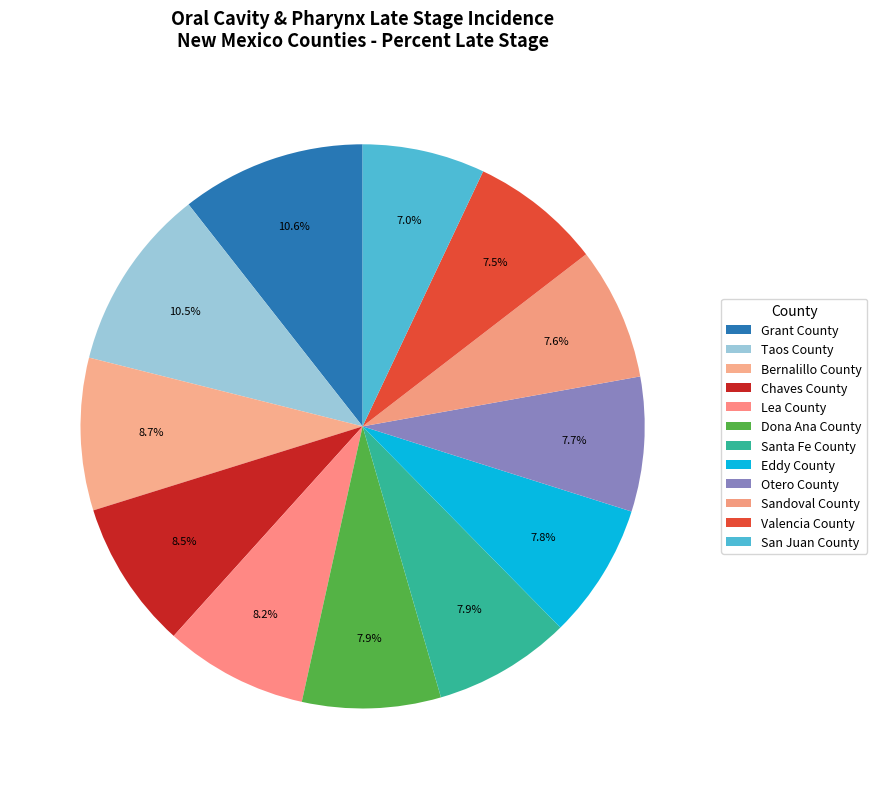

True or false: Bernalillo County accounts for 19% of the total.

False